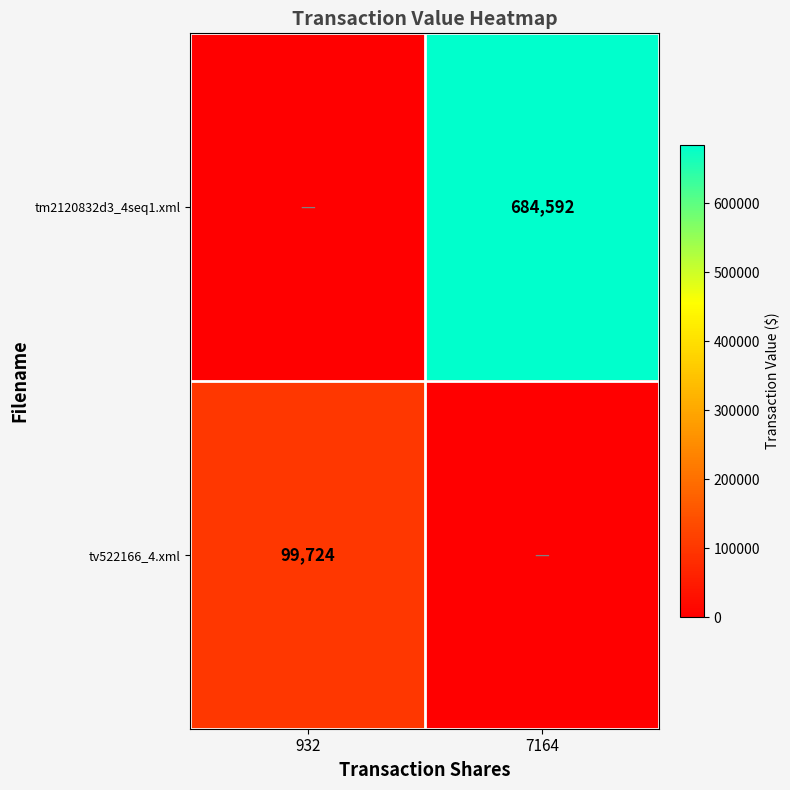

The value of tv522166_4.xml at 932 is 49666. True or false?

False